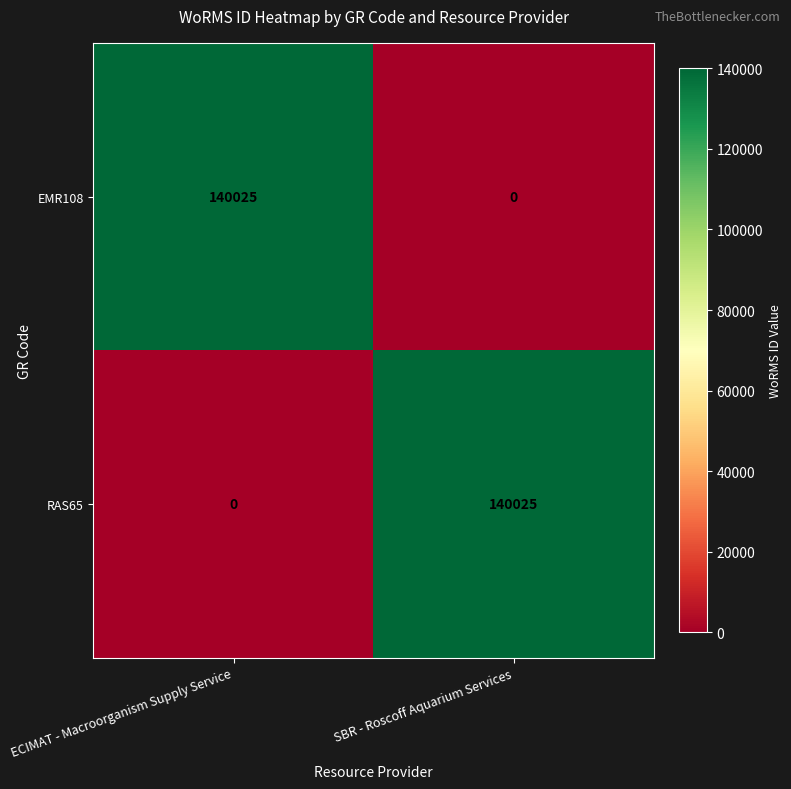

Reading left to right, transcribe all the data shown in this chart.

EMR108: ECIMAT - Macroorganism Supply Service=140025	SBR - Roscoff Aquarium Services=0
RAS65: ECIMAT - Macroorganism Supply Service=0	SBR - Roscoff Aquarium Services=140025